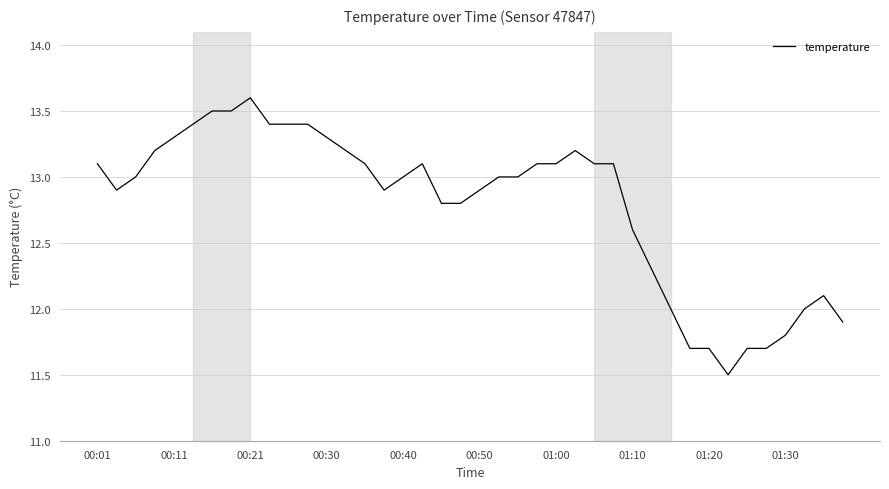

What is the difference between the maximum and minimum values?

2.1